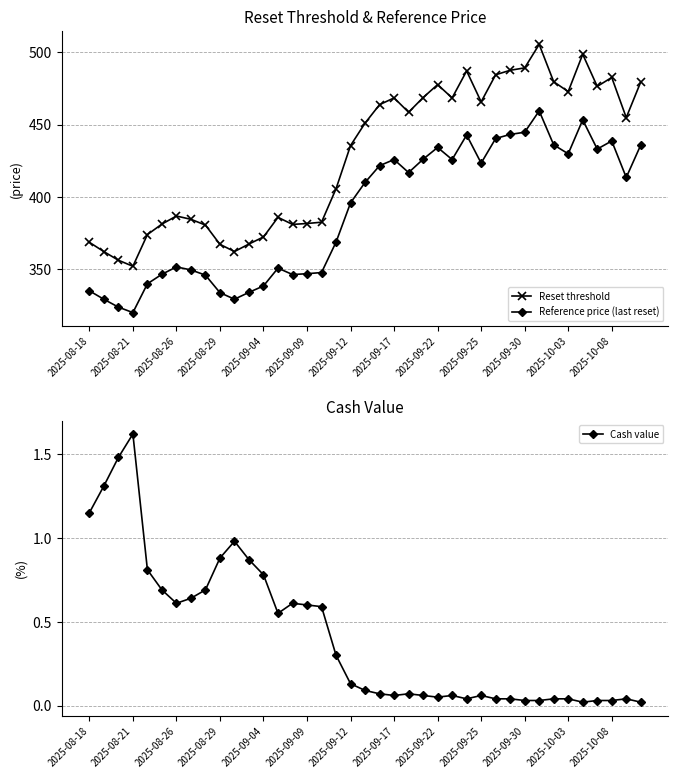

What is the total value across all series at 2025-08-18?

705.0